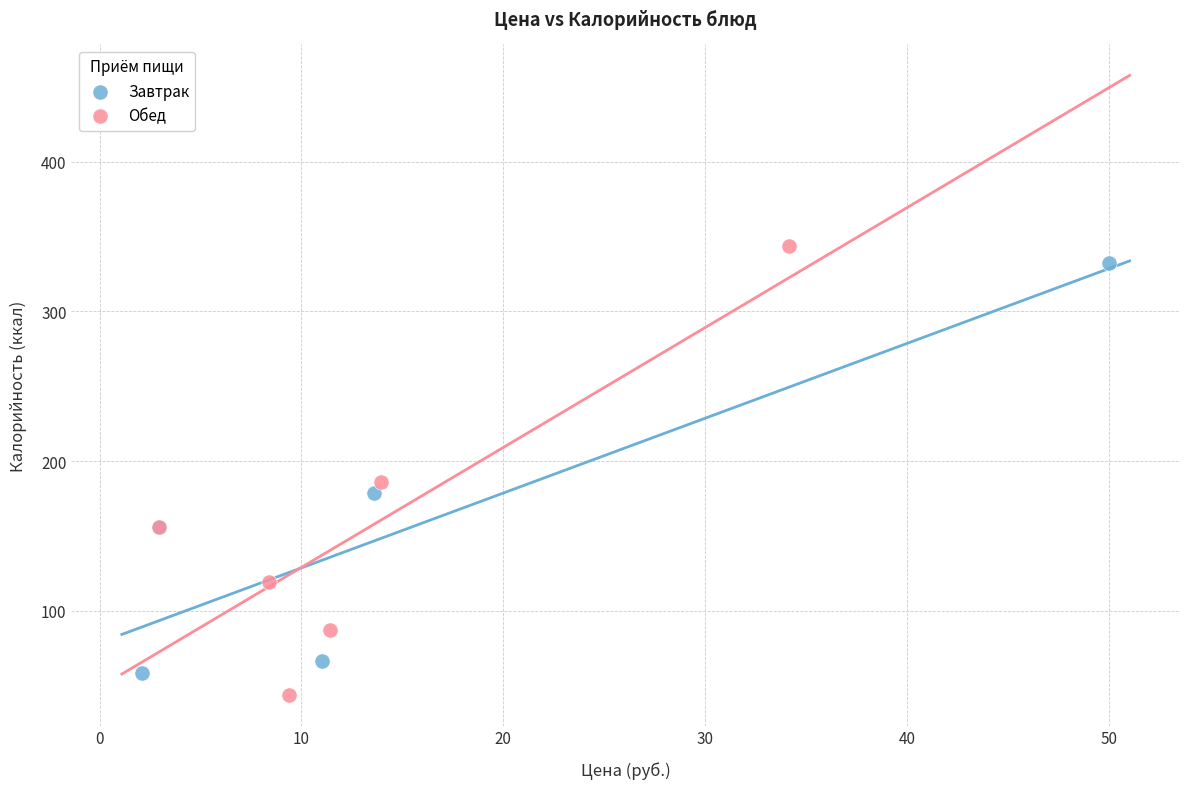

Which series has the largest Y range (max minus min)?

Обед